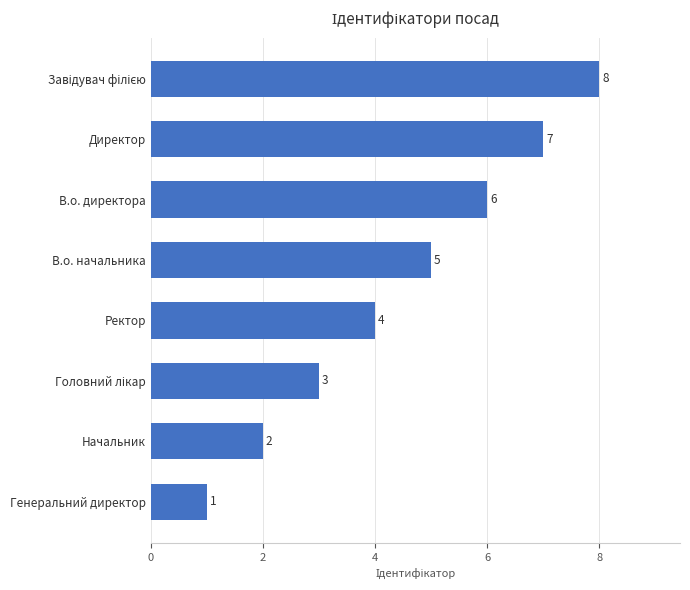

What is the change in value from Ректор to В.о. директора?

+2